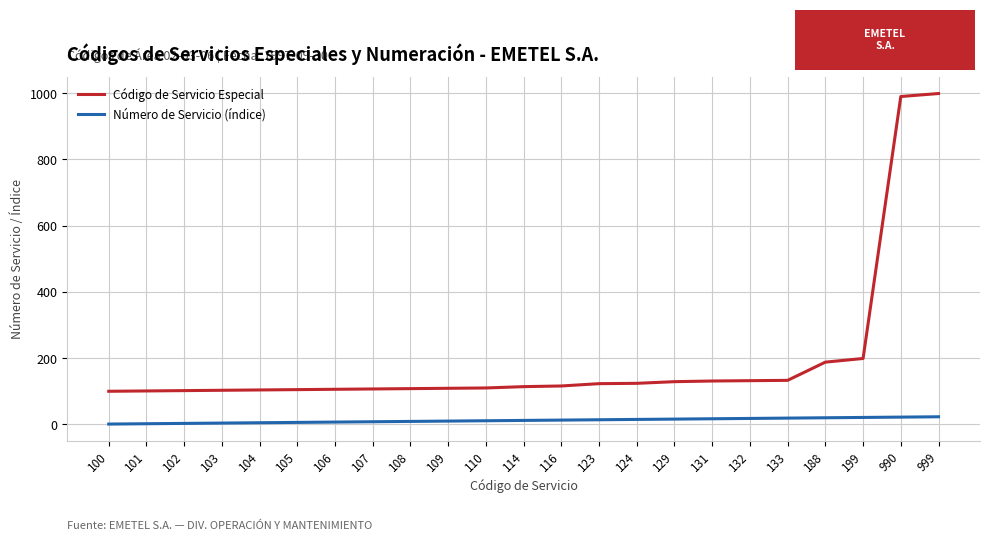

The value of Código de Servicio Especial at 124 is 199. True or false?

False